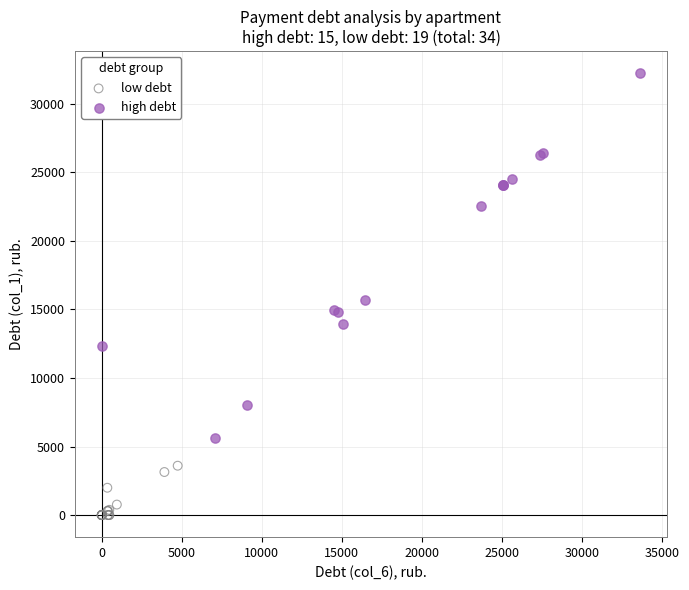

Which series reaches the minimum Y coordinate?

low debt